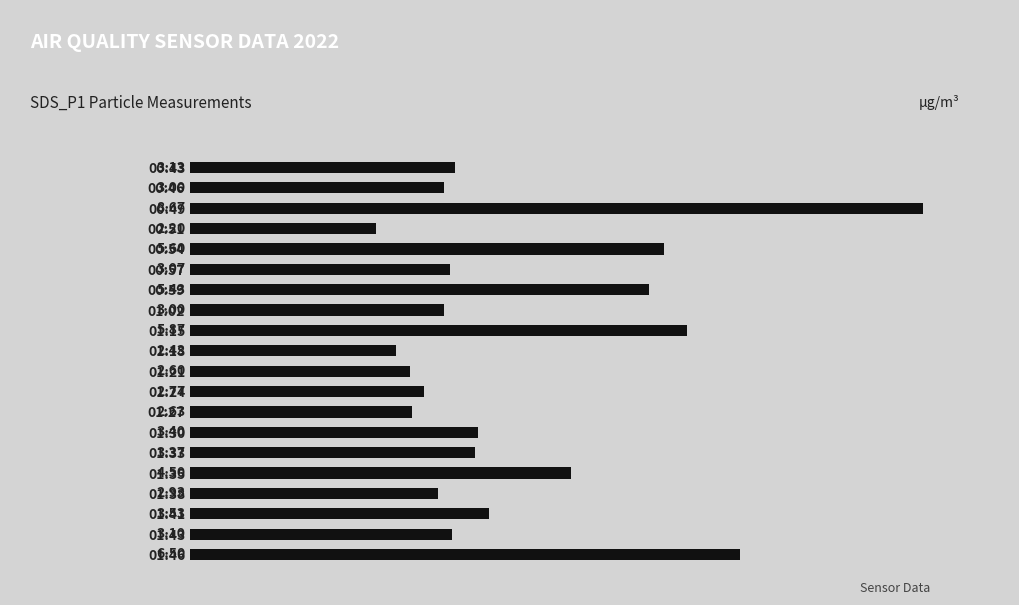

Approximately how many times larger is the value at 00:51 compared to 00:43?

0.7